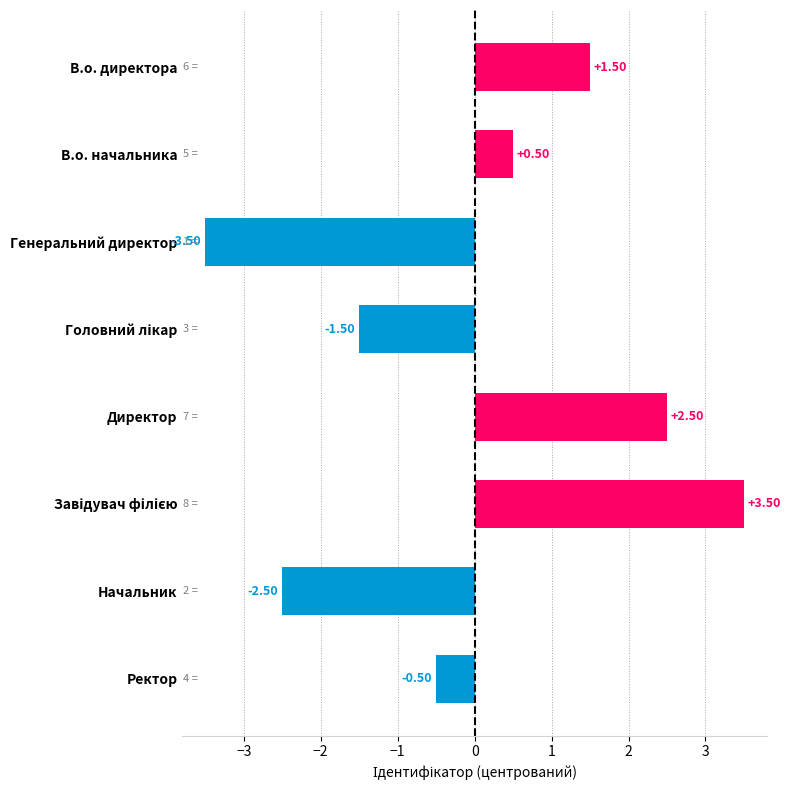

What is the difference between the values at В.о. начальника and Генеральний директор?

4.0